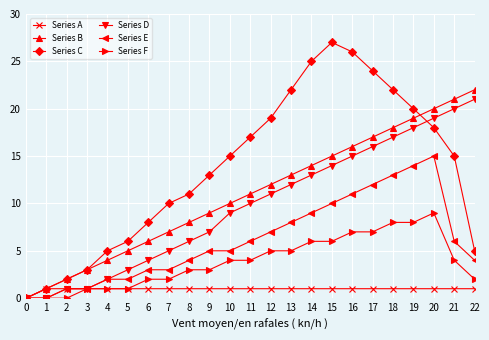

How many distinct data groups are displayed?

6